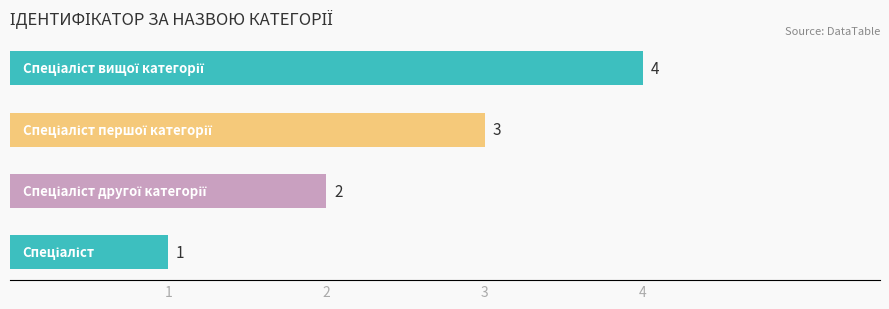

What is the sum of all values?

10